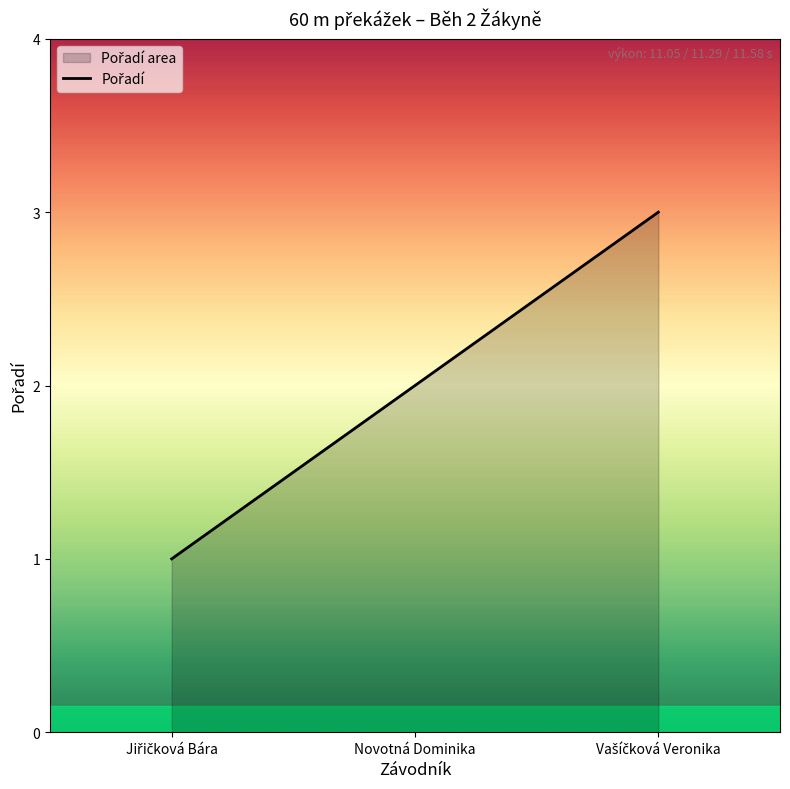

What is the difference between the maximum and minimum values?

2